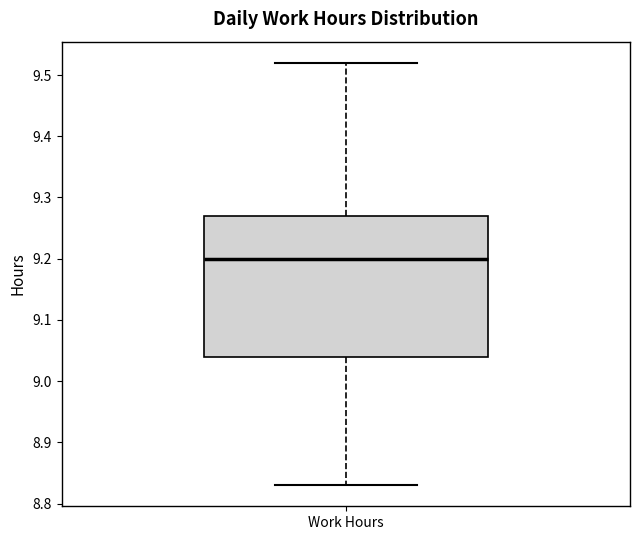

Where does the lower whisker of the box for Work Hours end on the y-axis? The values are not printed on the chart, so give them approximately, as read against the axis.

8.83